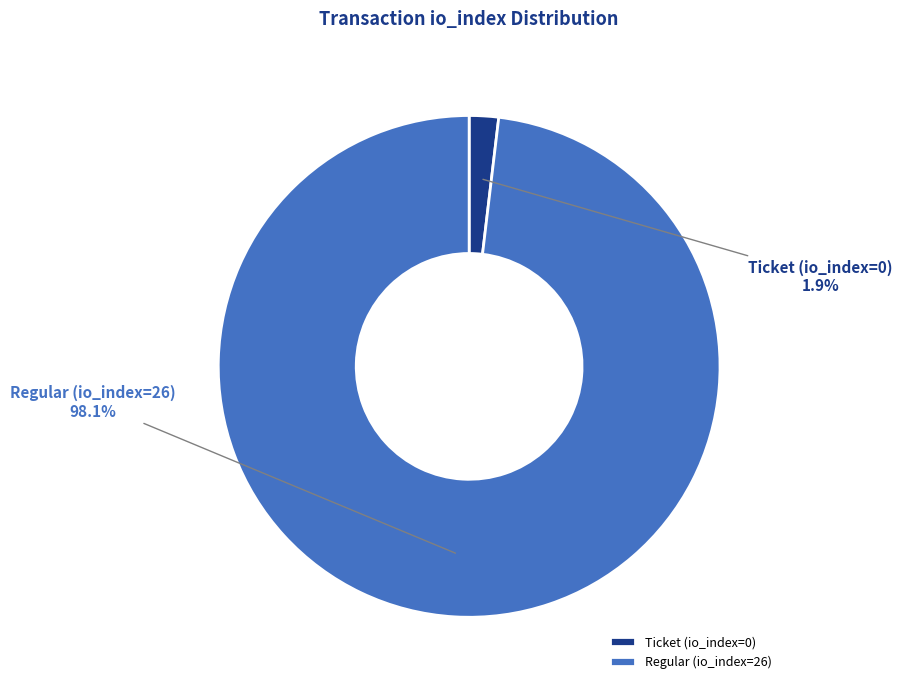

Rank the categories by value from highest to lowest.

Regular (io_index=26), Ticket (io_index=0)